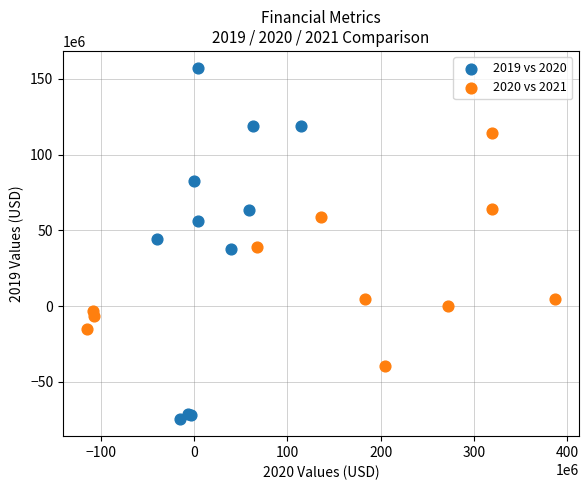

Which series reaches the minimum Y coordinate?

2019 vs 2020